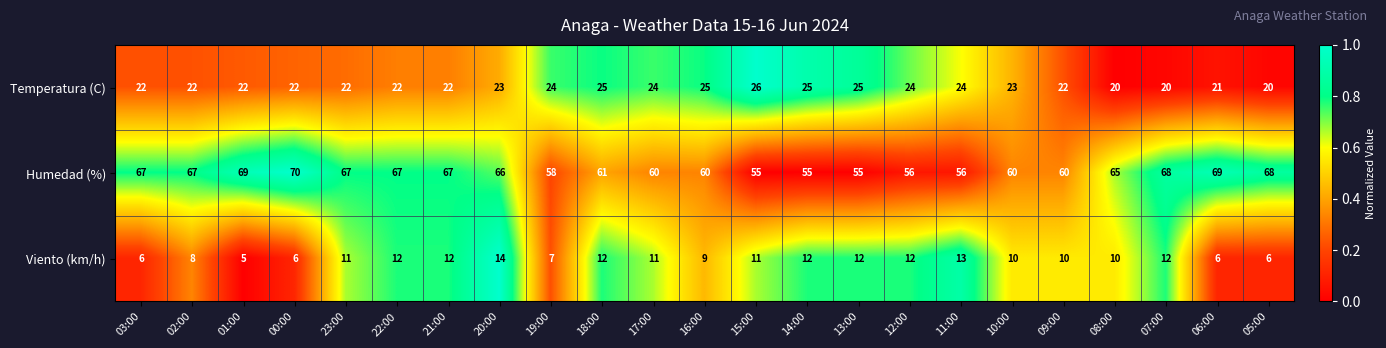

Rank the series by their maximum value, from lowest to highest.

Viento (km/h), Temperatura (C), Humedad (%)